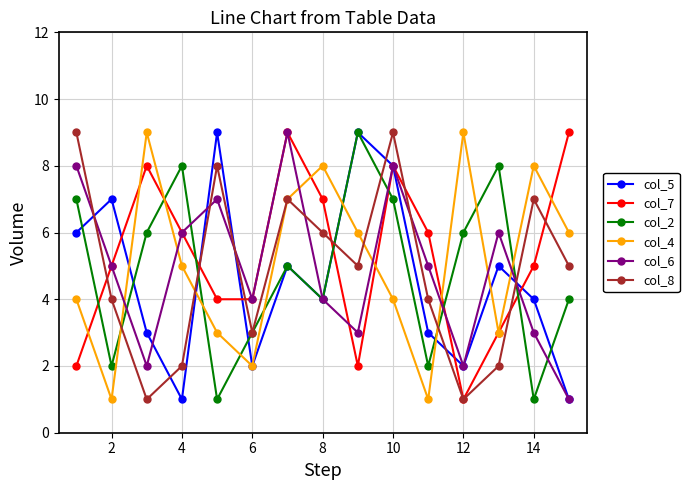

After their last crossing, which series has the higher values: col_7 or col_2?

col_7